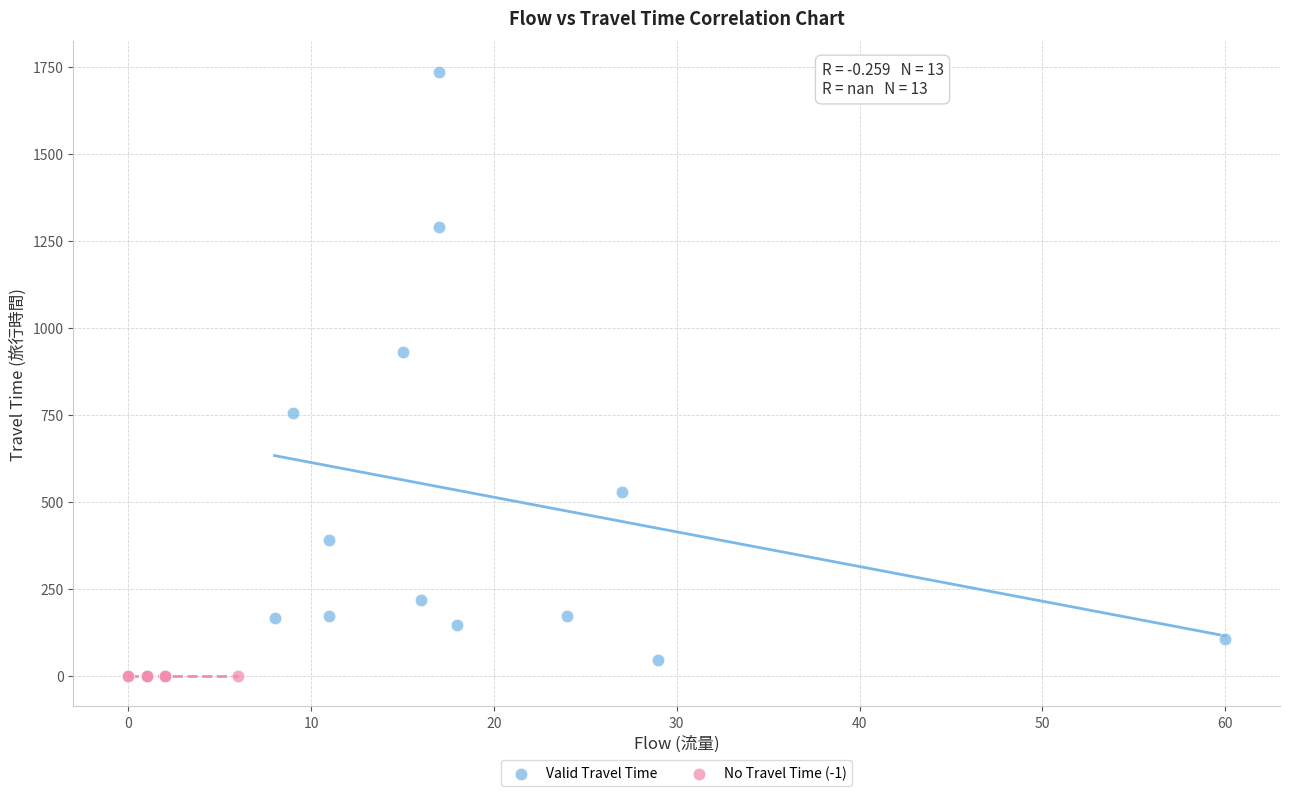

Which series contains the highest Y value?

Valid Travel Time